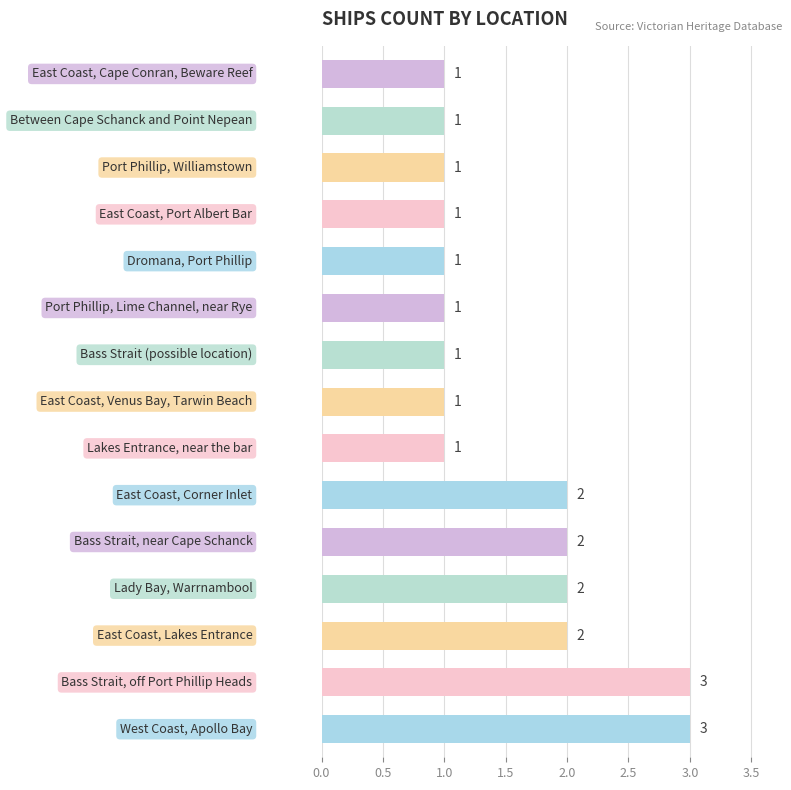

Count the values in the range 1 to 2.

13